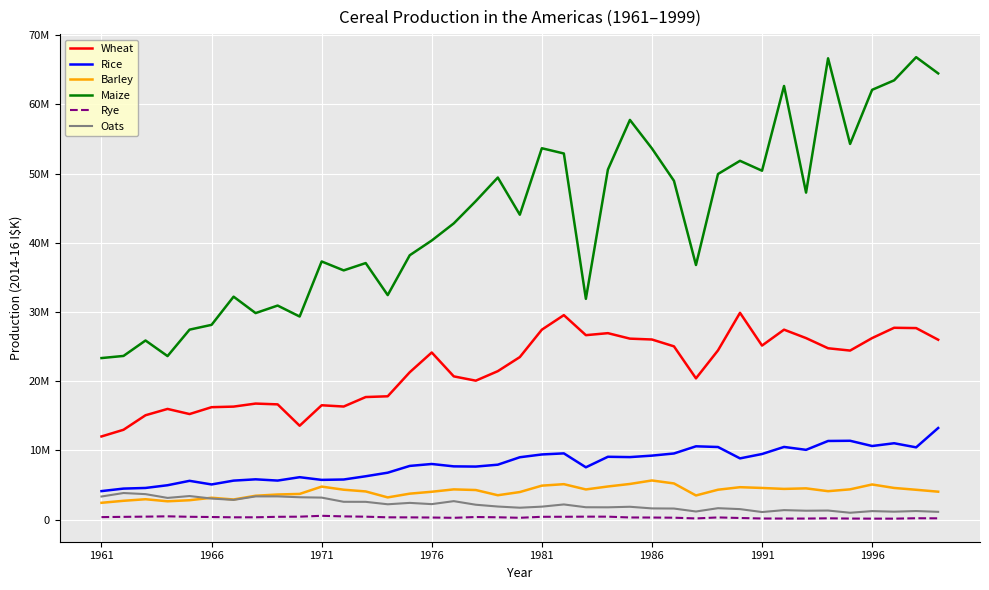

What are all the series names shown in the legend?

Wheat, Rice, Barley, Maize, Rye, Oats